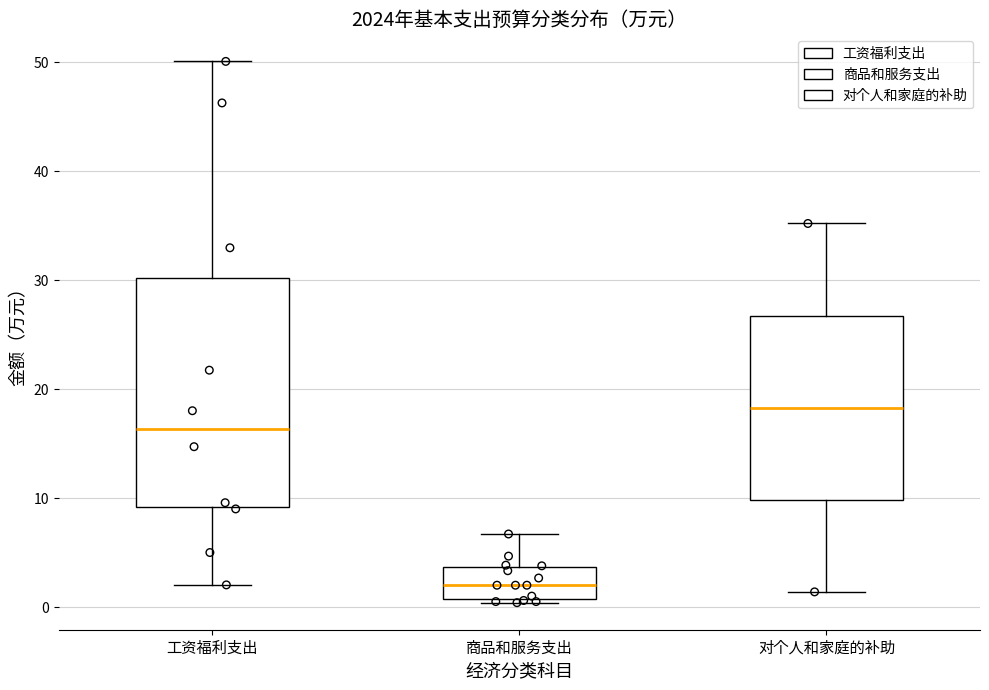

Reading left to right, read every box against the y-axis: the position of its median line, the range the box covers, and the ends of its whiskers. The values are not printed on the chart, so give them approximately, as read against the axis.

工资福利支出: median 16, box 9 to 30, whiskers 2 to 50
商品和服务支出: median 2, box 1 to 4, whiskers 0 to 7
对个人和家庭的补助: median 18, box 10 to 27, whiskers 1 to 35